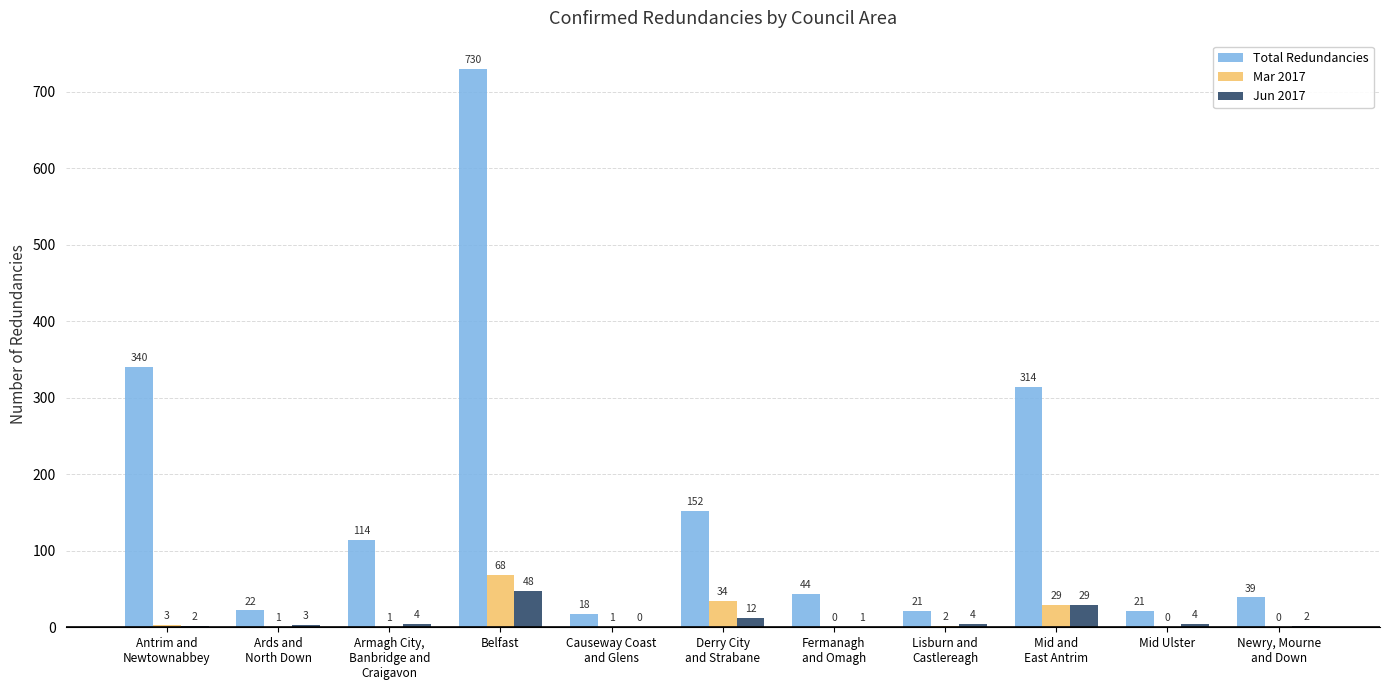

Which series has the largest total across all categories?

Total Redundancies